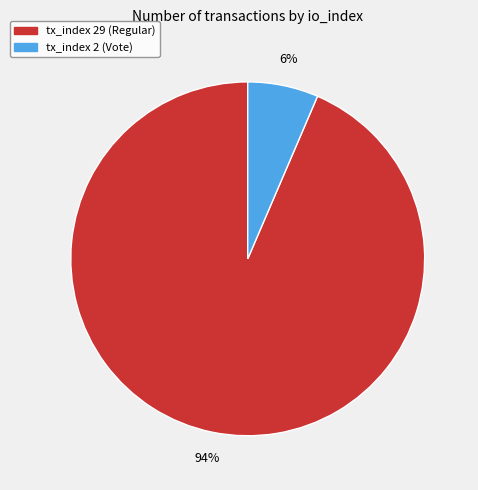

Does any single category account for the majority?

Yes